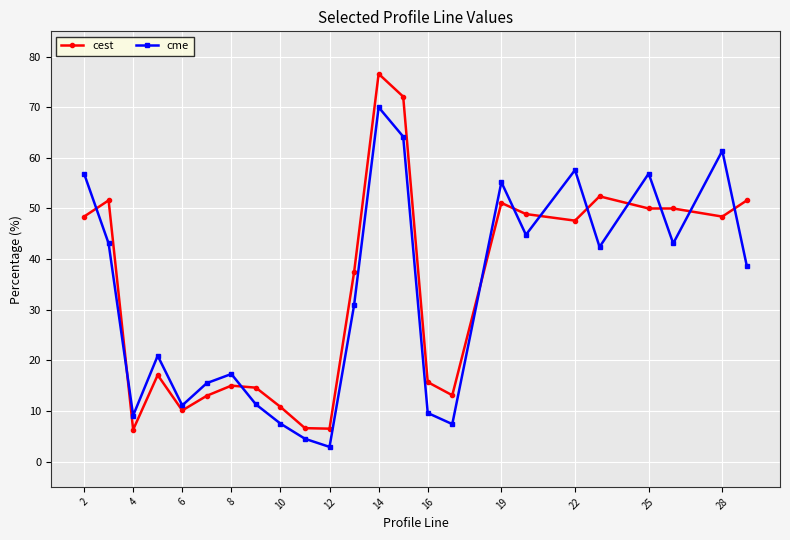

Does the chart display data point markers on the line(s)?

Yes